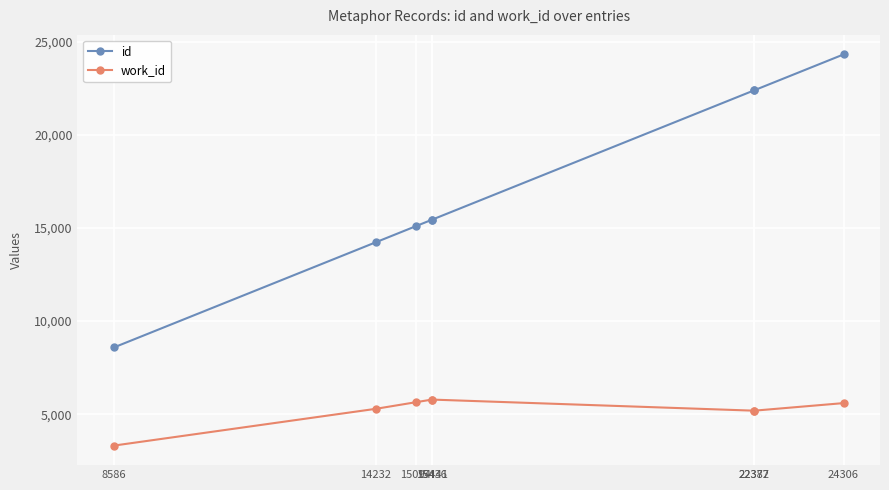

True or false: id and work_id intersect in this chart.

False